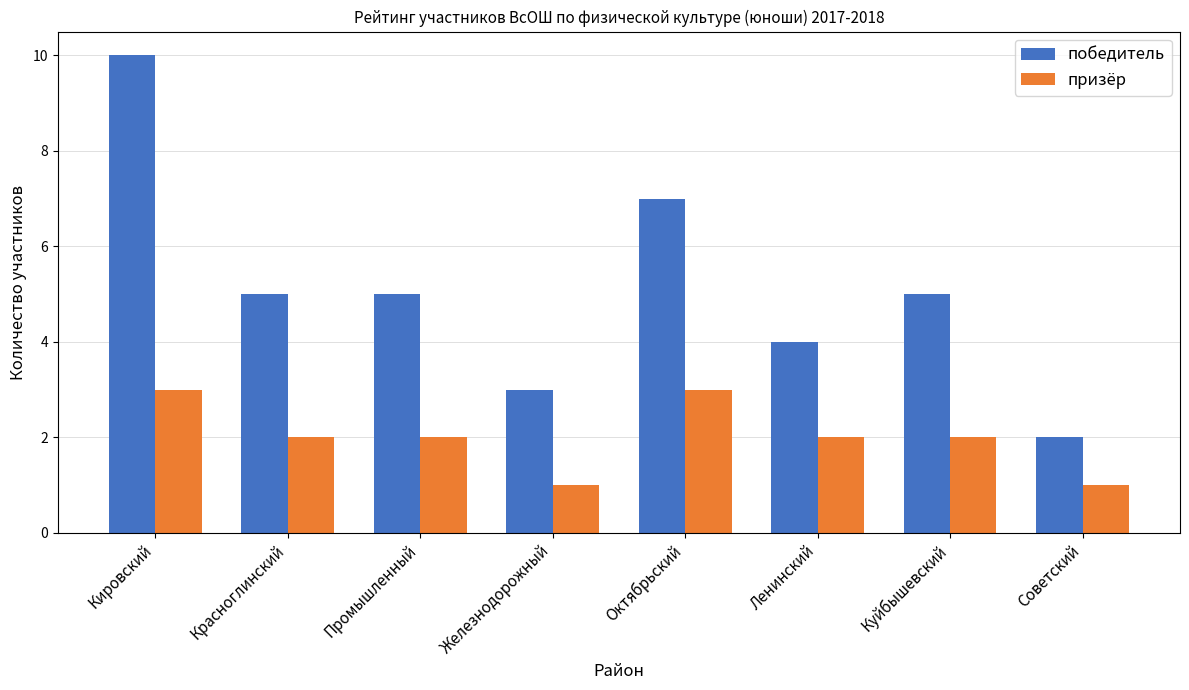

Reading left to right, list all the values displayed in this chart.

победитель: 10	5	5	3	7	4	5	2
призёр: 3	2	2	1	3	2	2	1